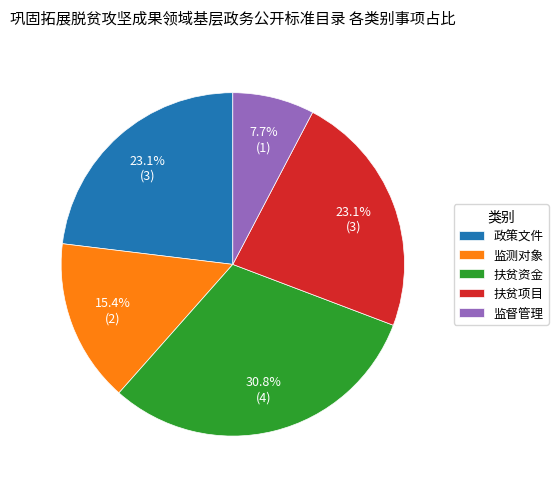

The 扶贫项目 slice represents 23% of the pie. True or false?

True